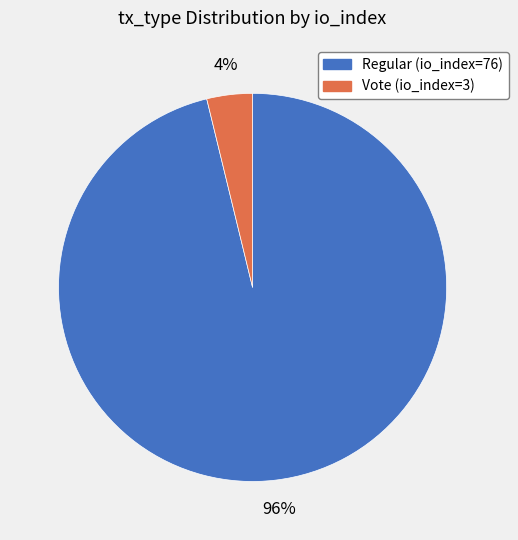

To the nearest percent, what portion does Vote (io_index=3) represent?

4%